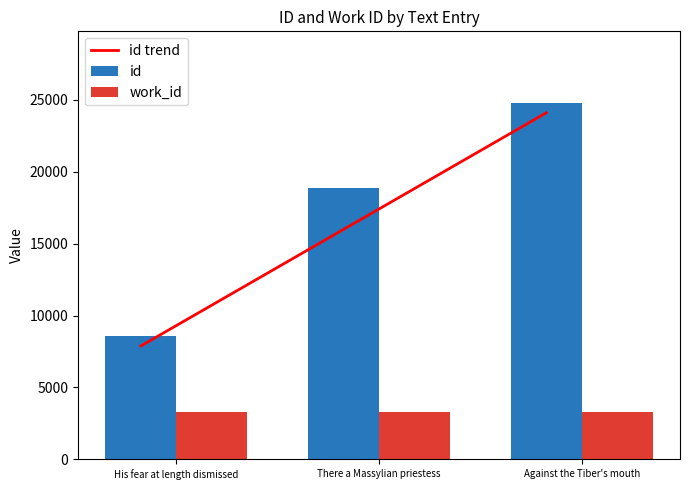

Where does the id series first go above 18842?

Against the Tiber's mouth